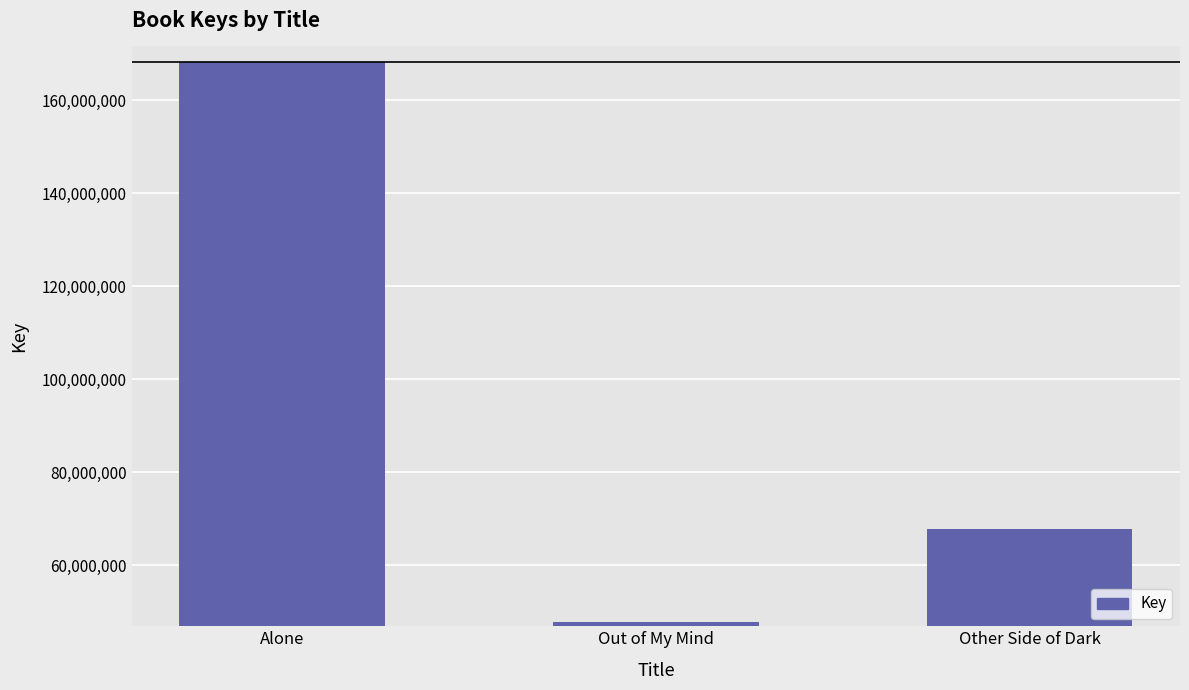

Reading left to right, list all the values displayed in this chart.

Alone=168261136	Out of My Mind=47856459	Other Side of Dark=67879799